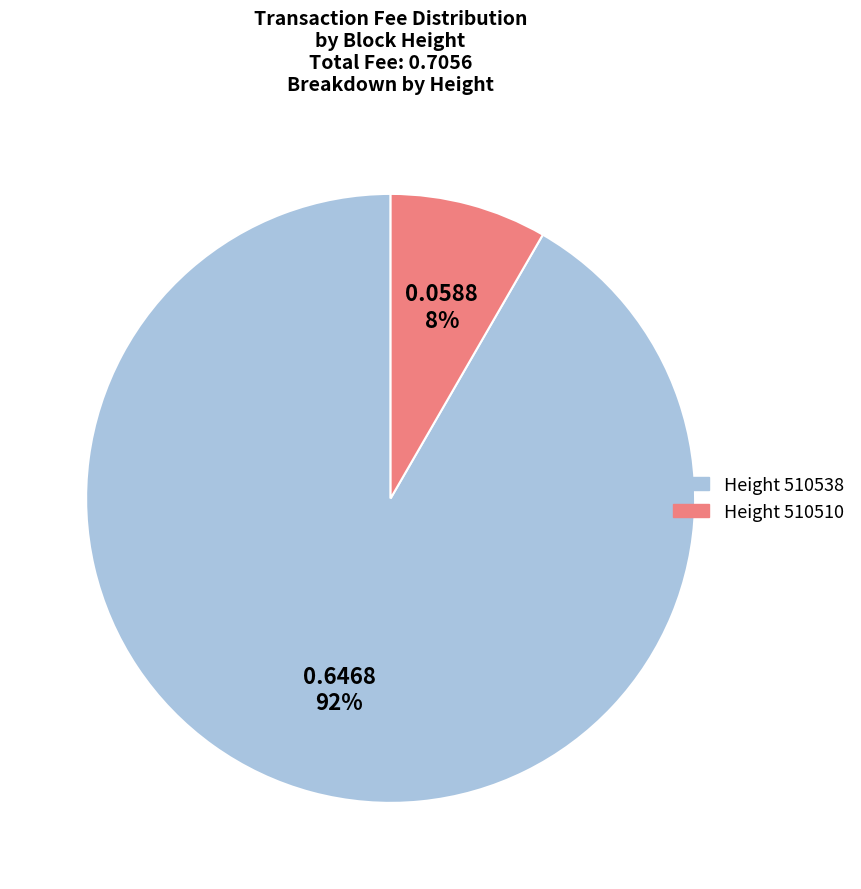

How many slices are in this pie chart?

2